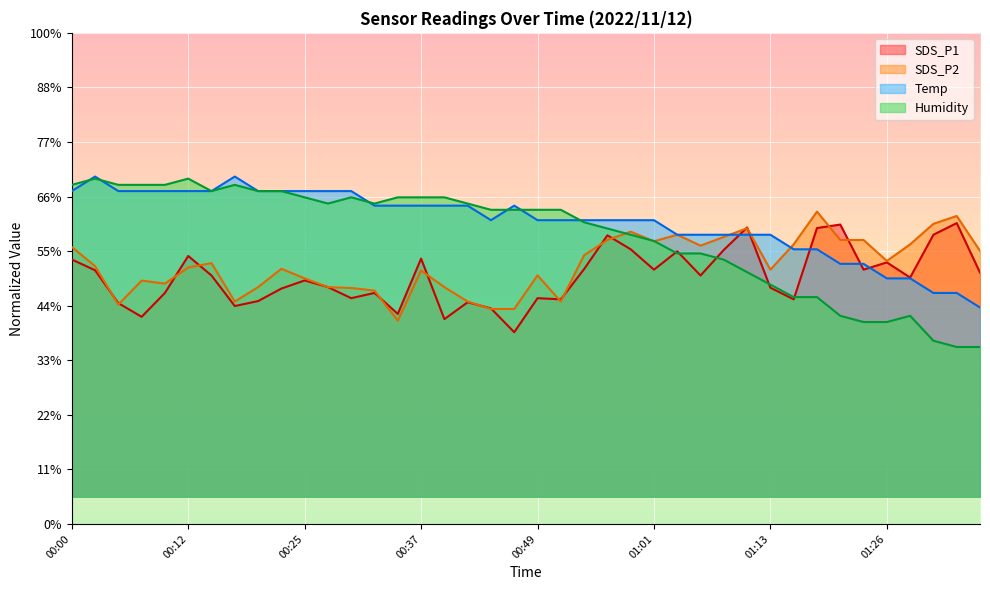

At which label does Temp reach its peak?

00:03